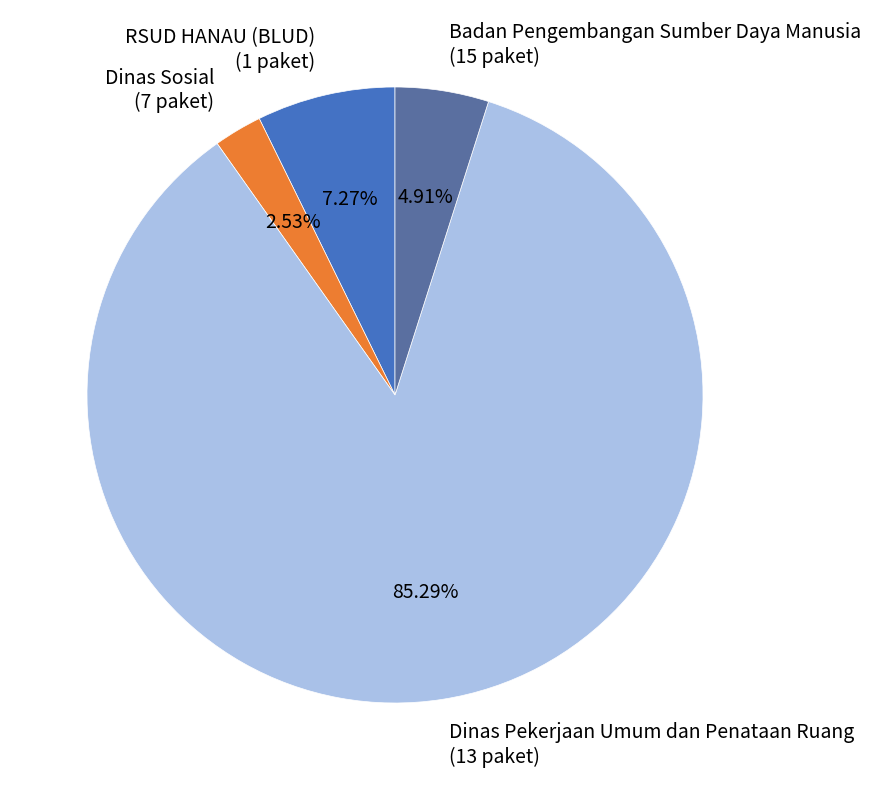

Is there a majority slice in this chart?

Yes